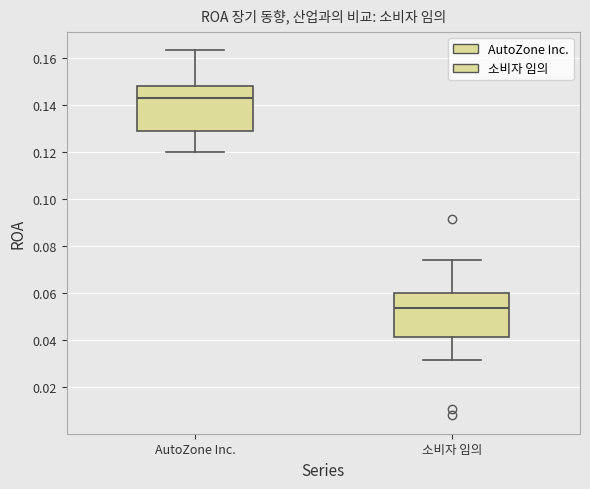

Where is the lower edge of the box for 소비자 임의 on the y-axis? The values are not printed on the chart, so give them approximately, as read against the axis.

0.042